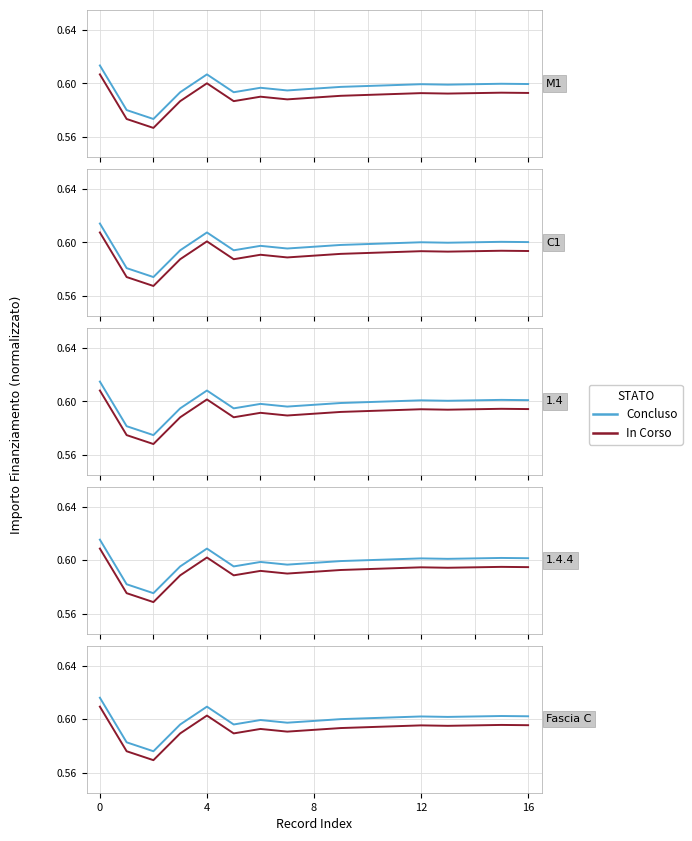

True or false: Concluso has more than 0 interior local peaks.

True